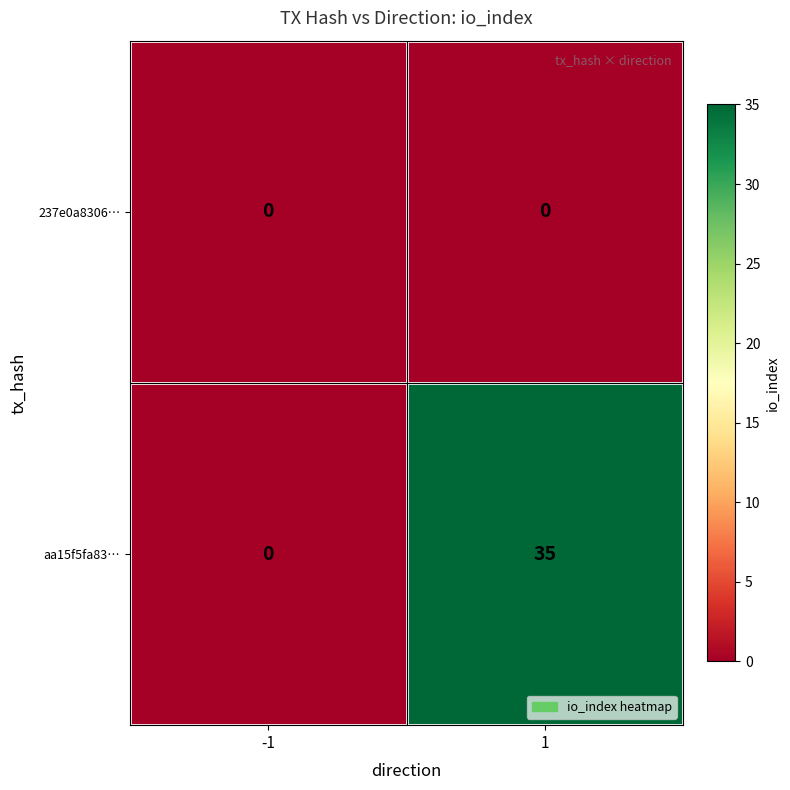

Which series has the largest total across all categories?

aa15f5fa83…